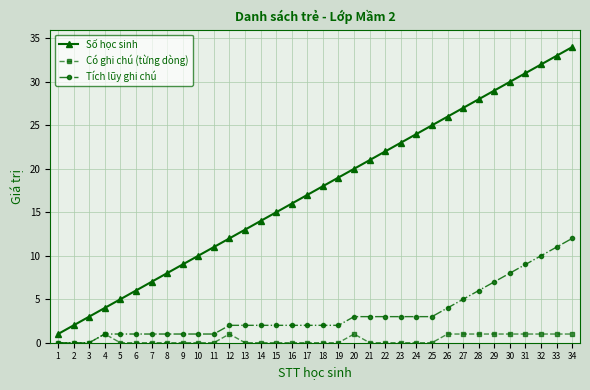

What is the value of the Số học sinh point at the 27th from the left?

27